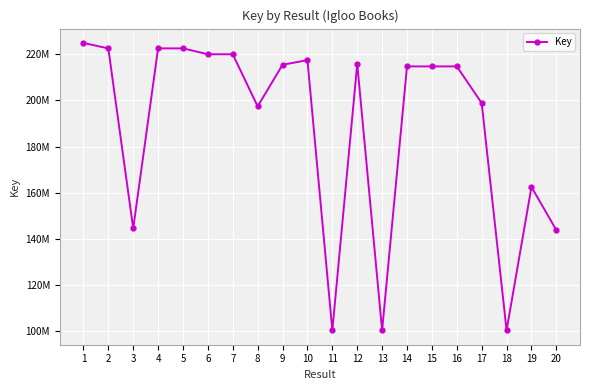

Does the chart have visible grid lines?

Yes